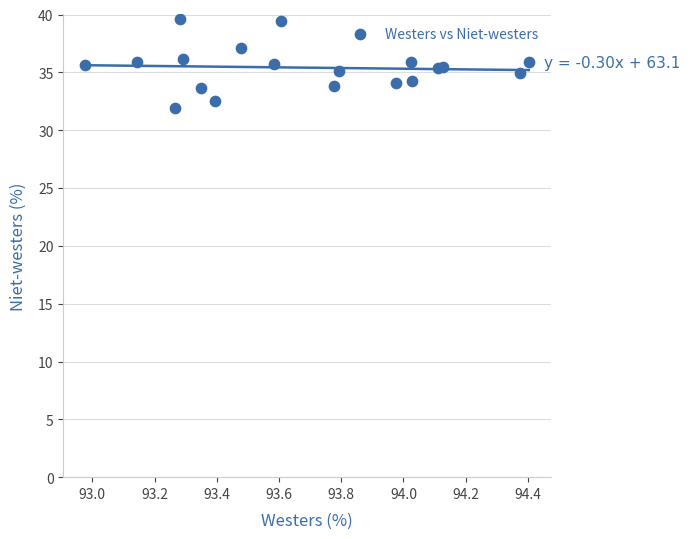

What is the range of X values (max minus min)?

1.4